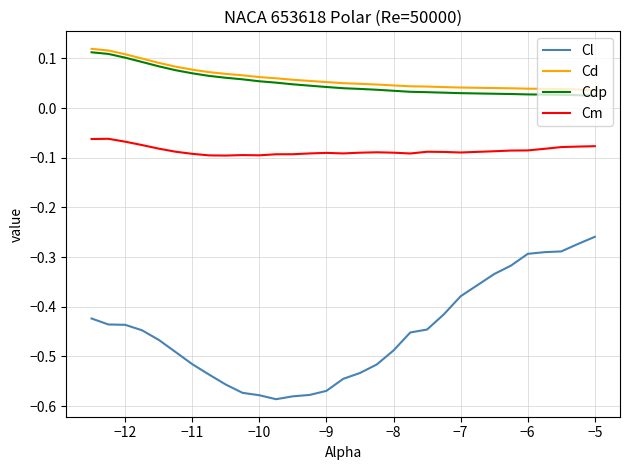

Which series has the widest spread of values?

Cl